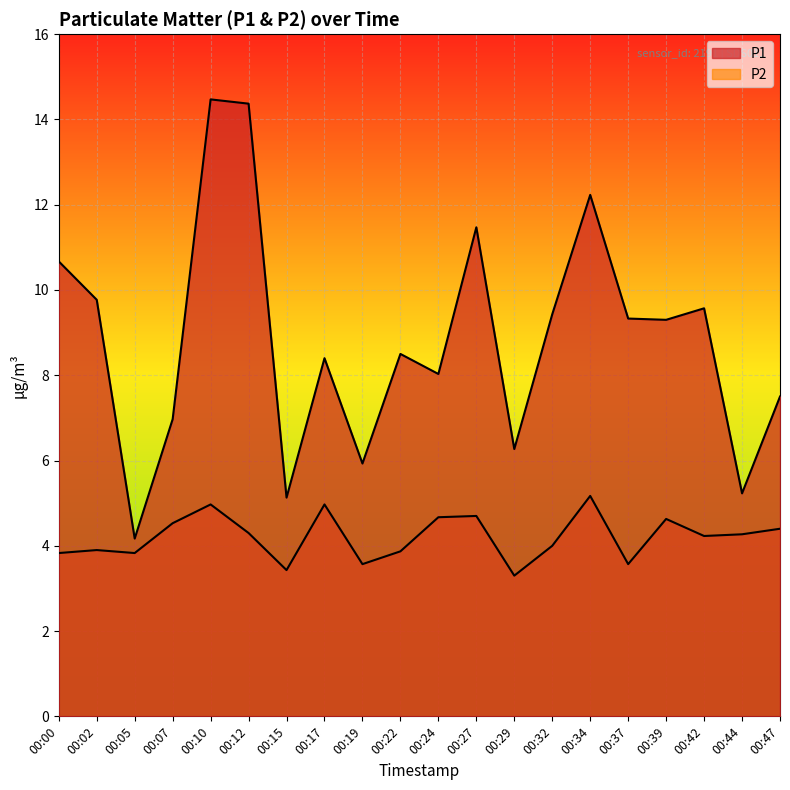

What is the sum of the P2 values at 00:15 and 00:24?

8.1